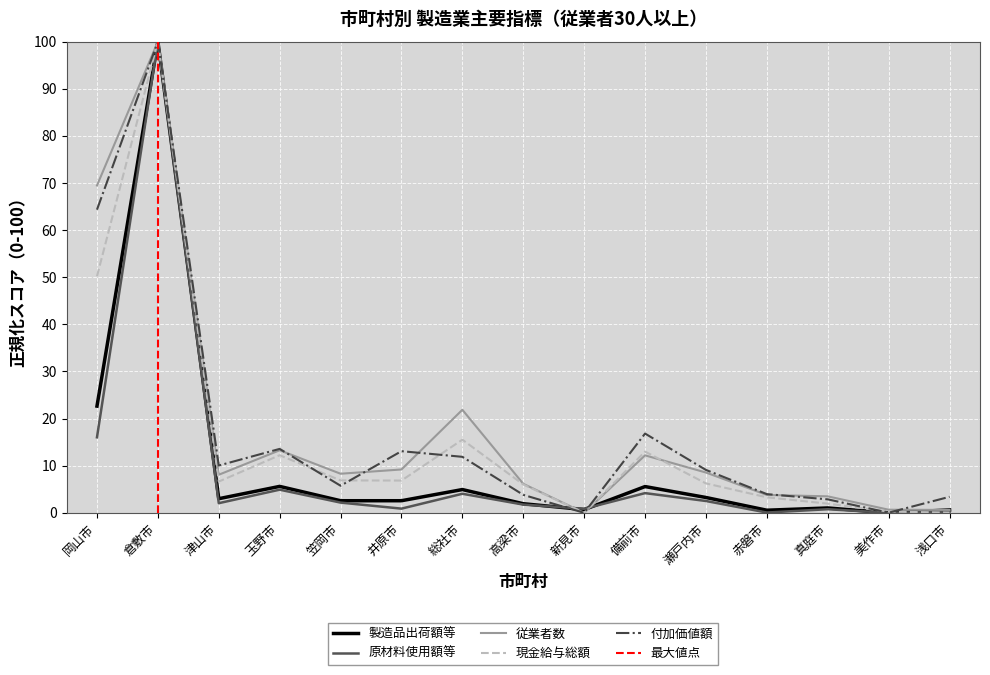

What is the label of the 9th point from the left?

新見市